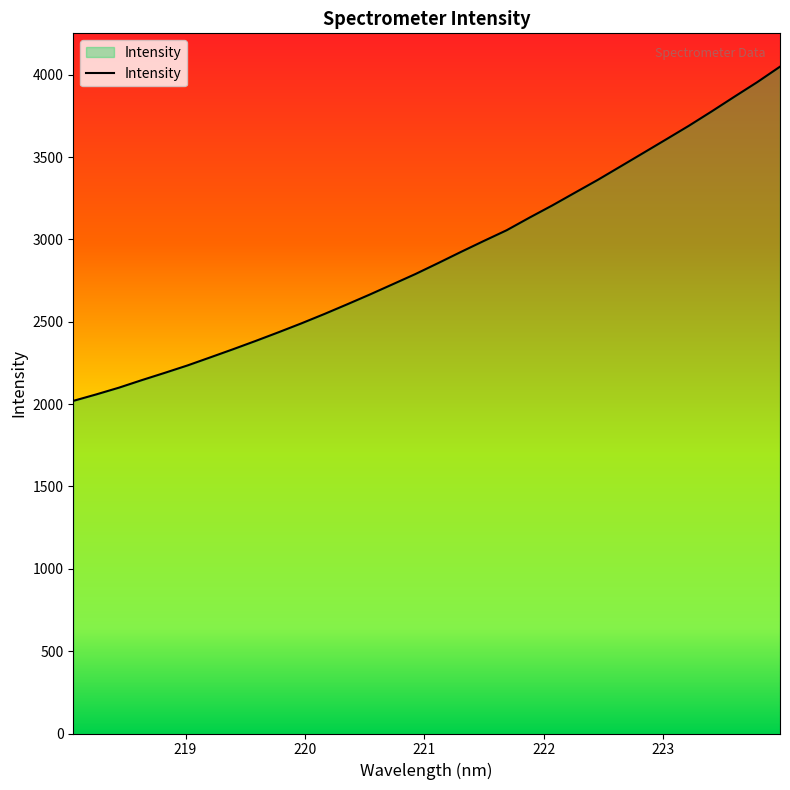

What is the difference between the maximum and minimum values?

2029.3